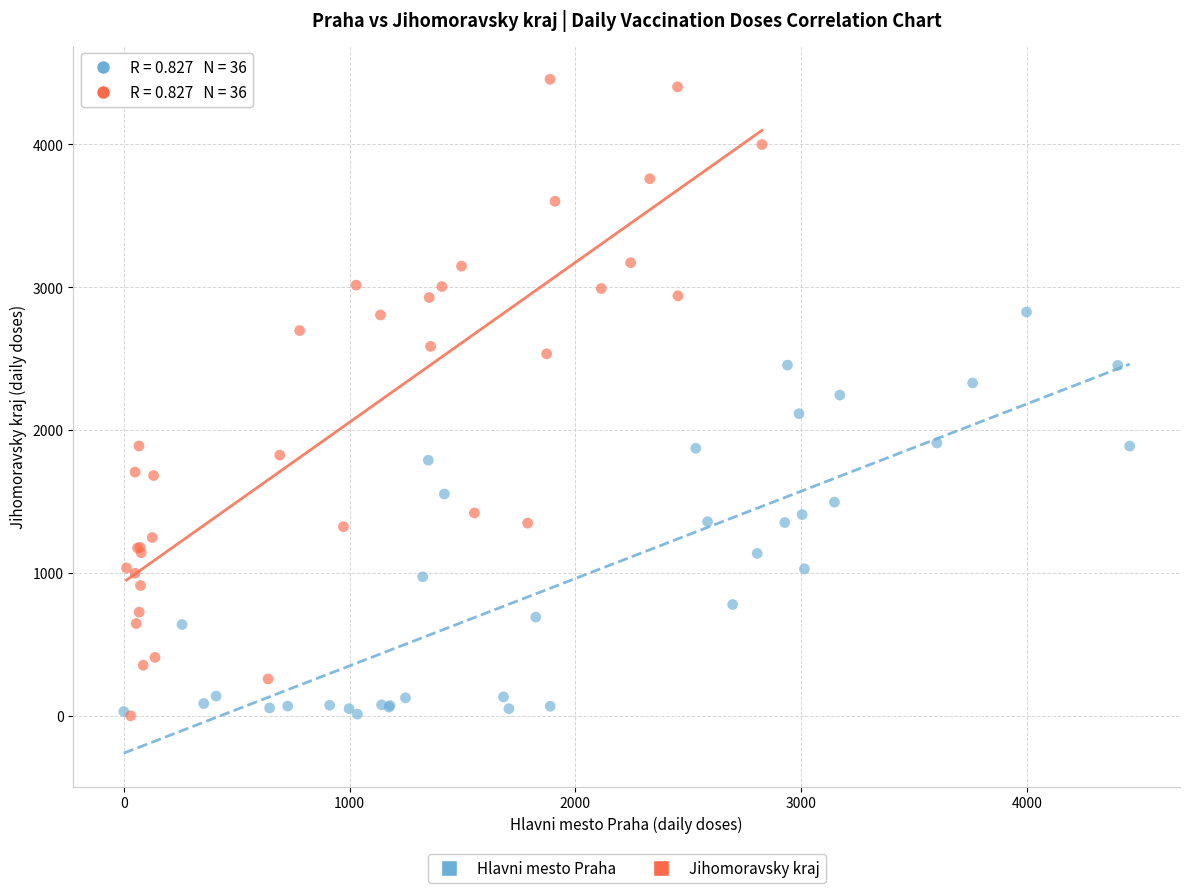

Which series has the widest spread of Y values?

Jihomoravsky kraj